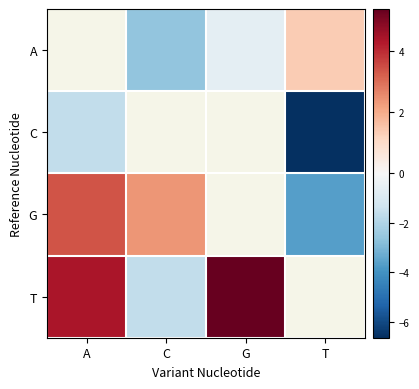

How many negative values does the T series have?

1